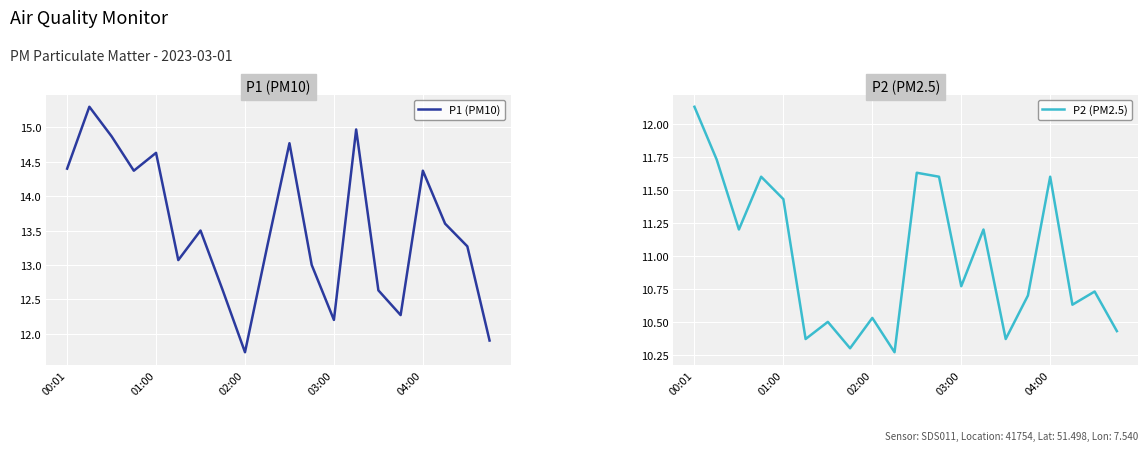

Which category has the lowest value in the P1 (PM10) series?

02:00